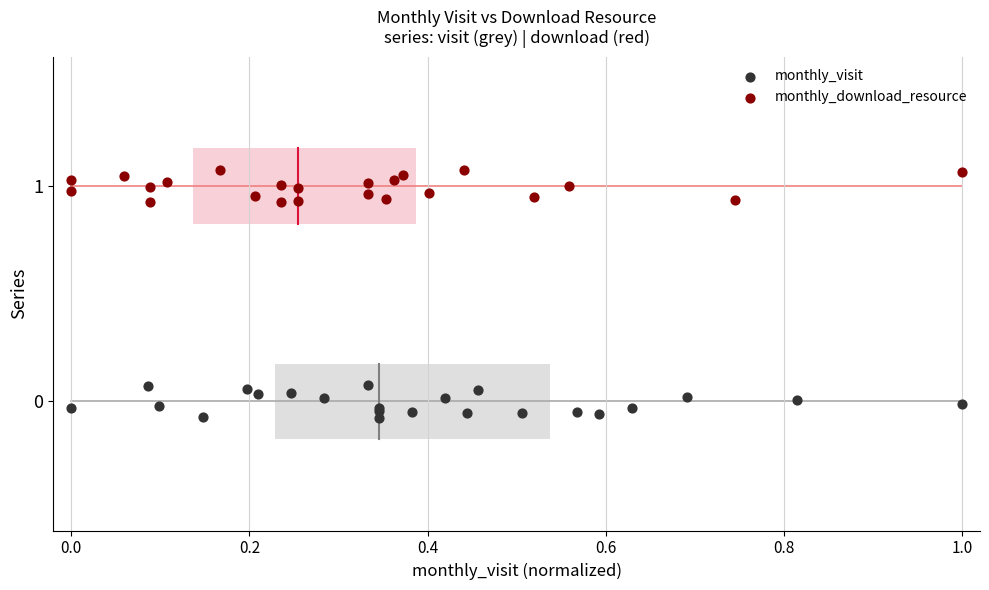

Which series contains the lowest Y value?

monthly_visit